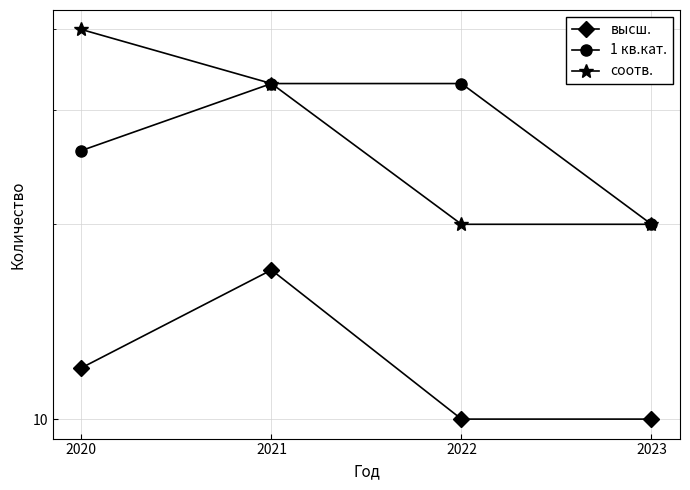

What is the average value of the высш. series?

12